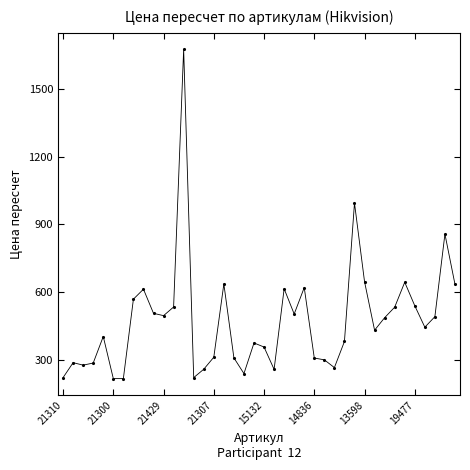

What is the value of the 29th point from the left?

381.9